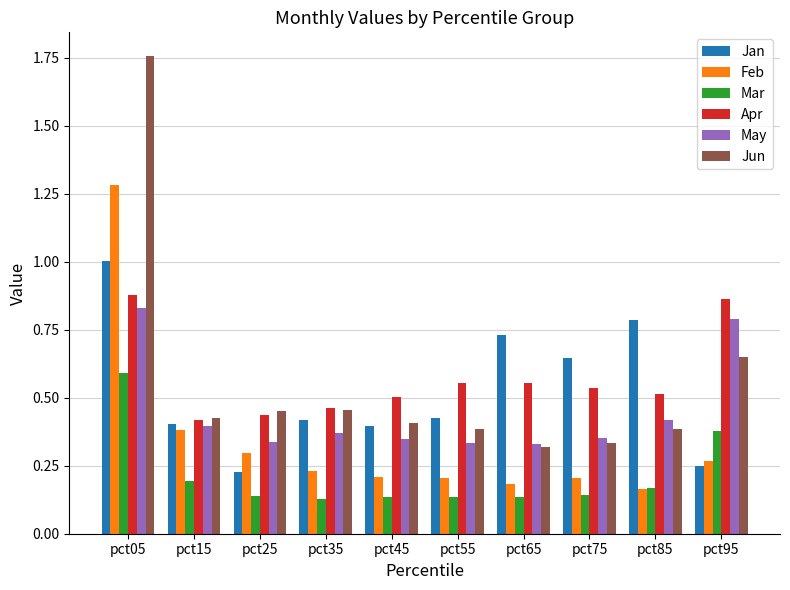

Which series has the widest spread of values?

Jun